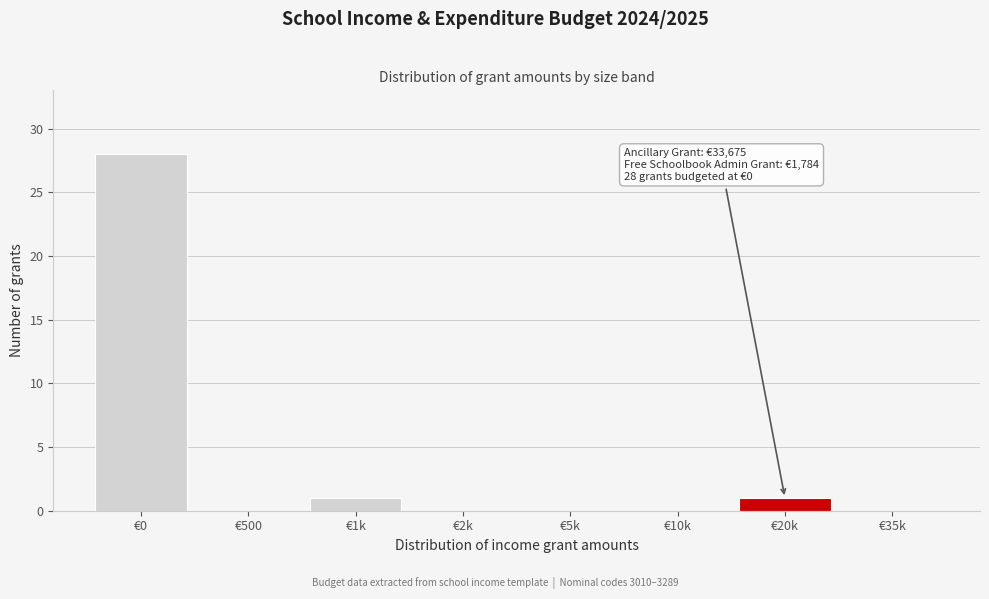

Reading left to right, transcribe all the data shown in this chart.

€0=28	€500=0	€1k=1	€2k=0	€5k=0	€10k=0	€20k=1	€35k=0